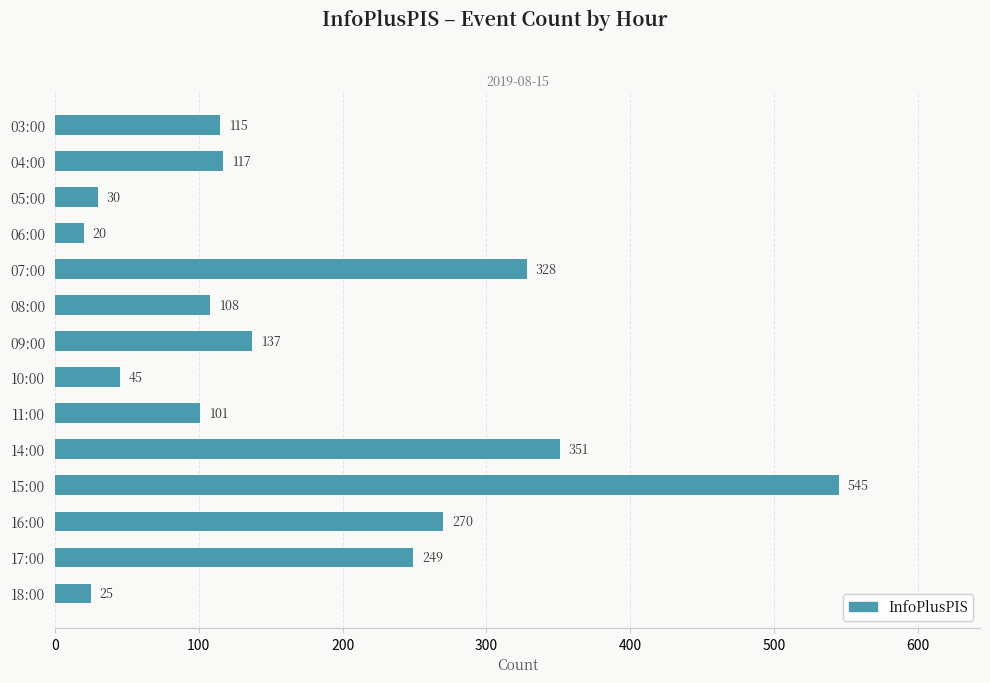

Approximately how many times larger is the value at 15:00 compared to 03:00?

4.7